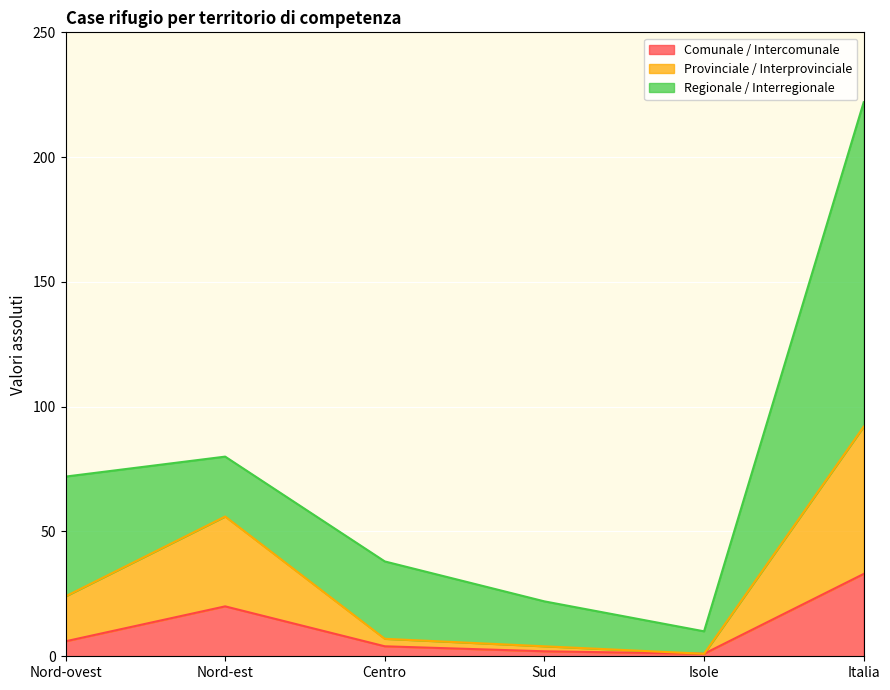

Is it true that Comunale / Intercomunale equals 20 at Nord-est?

True